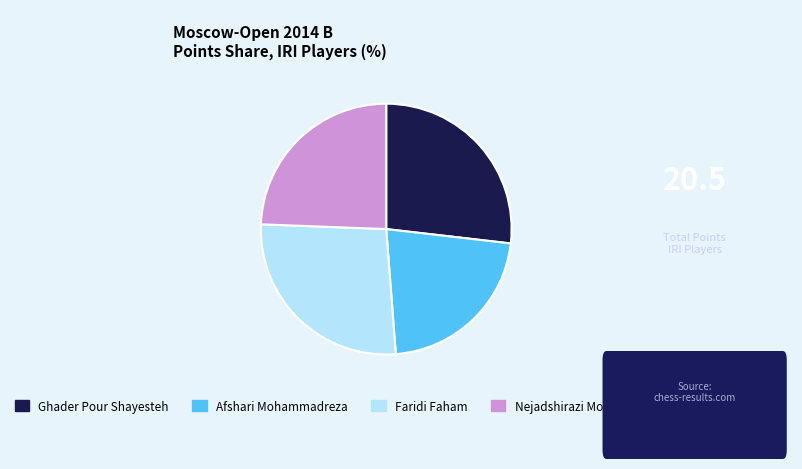

The Afshari Mohammadreza slice represents 22% of the pie. True or false?

True